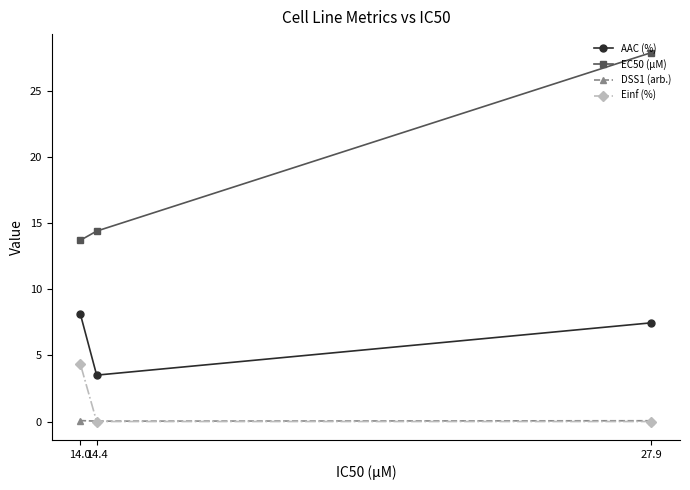

Is this an area chart (filled region under the line)?

No